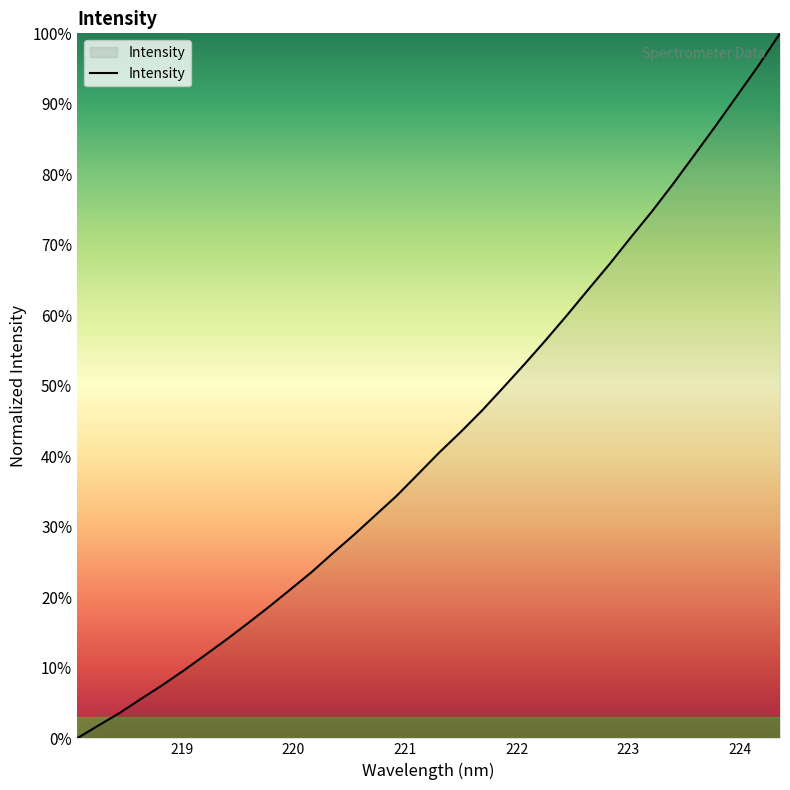

What is the difference between the second highest and second lowest values?

93.7